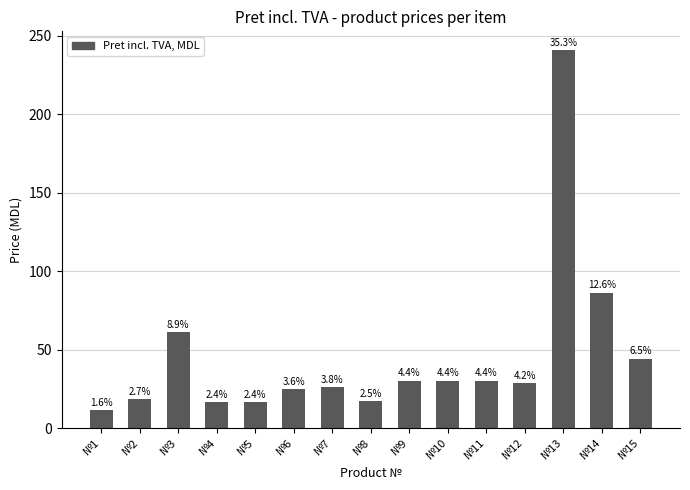

How many bars are there in total?

15